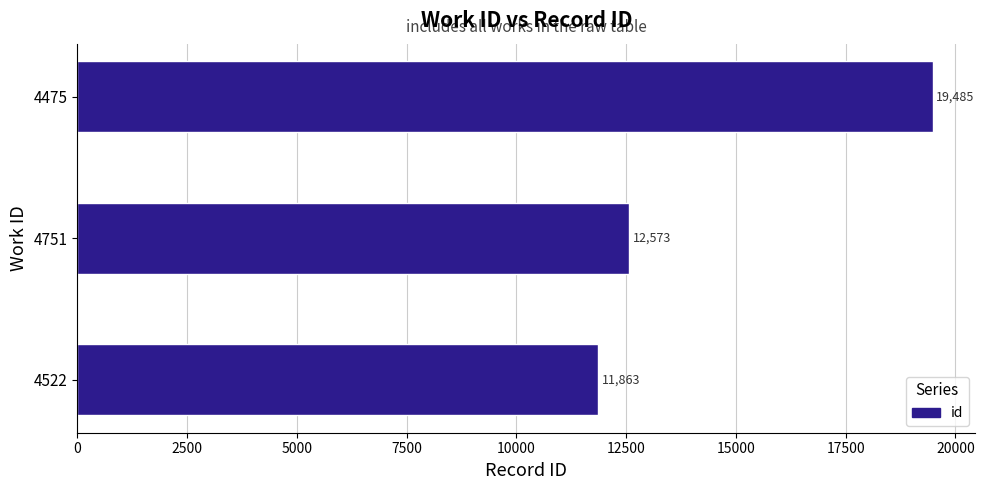

How many data points are less than 12573?

1